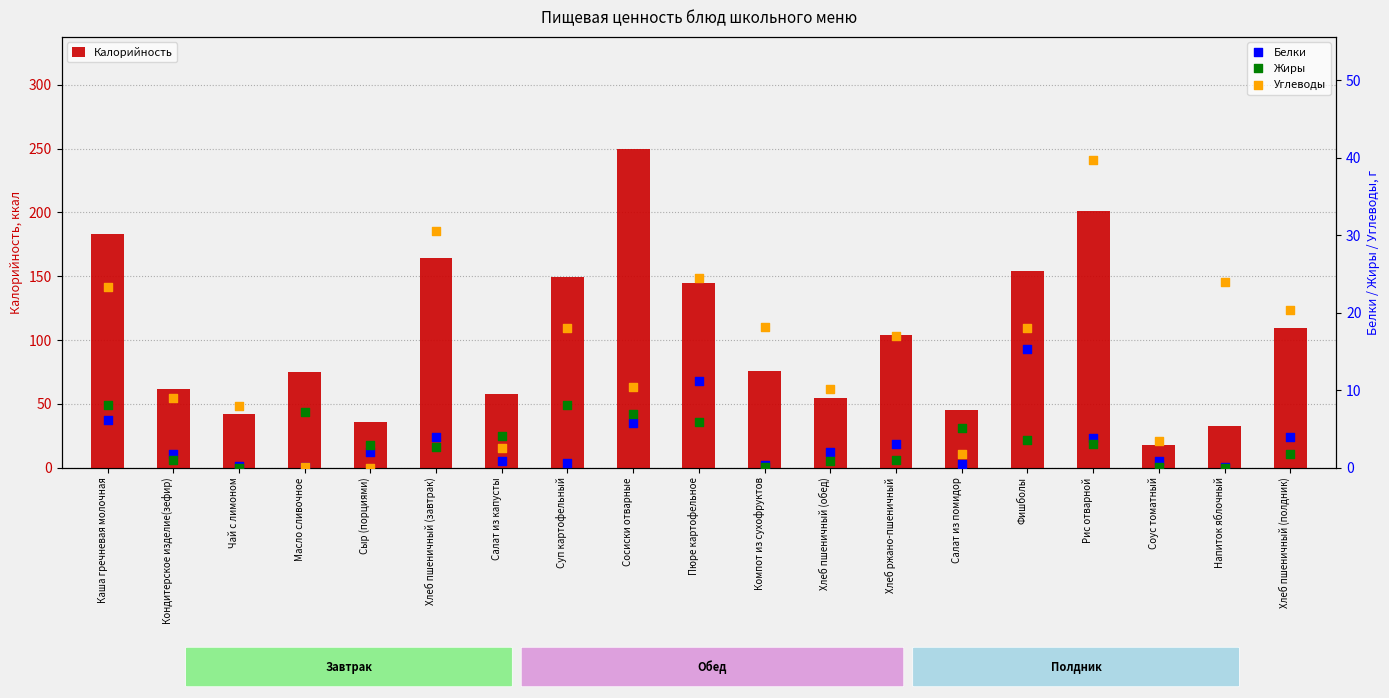

At how many categories does at least one series exceed 201?

1